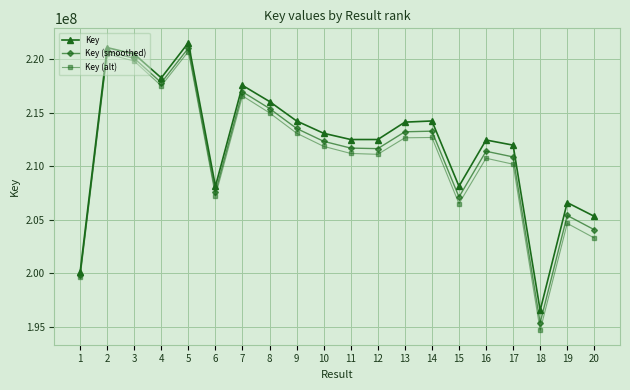

What is the sum of the Key values at 19 and 17?

418581345